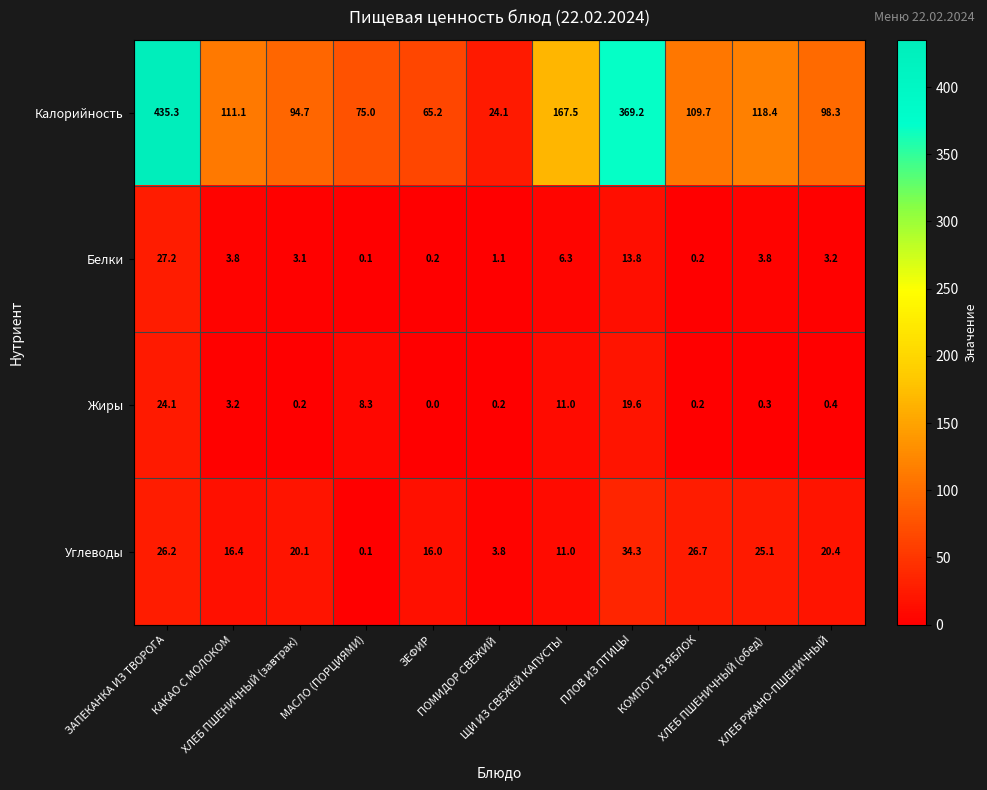

What is the difference between the maximum and minimum values in the Калорийность series?

411.2